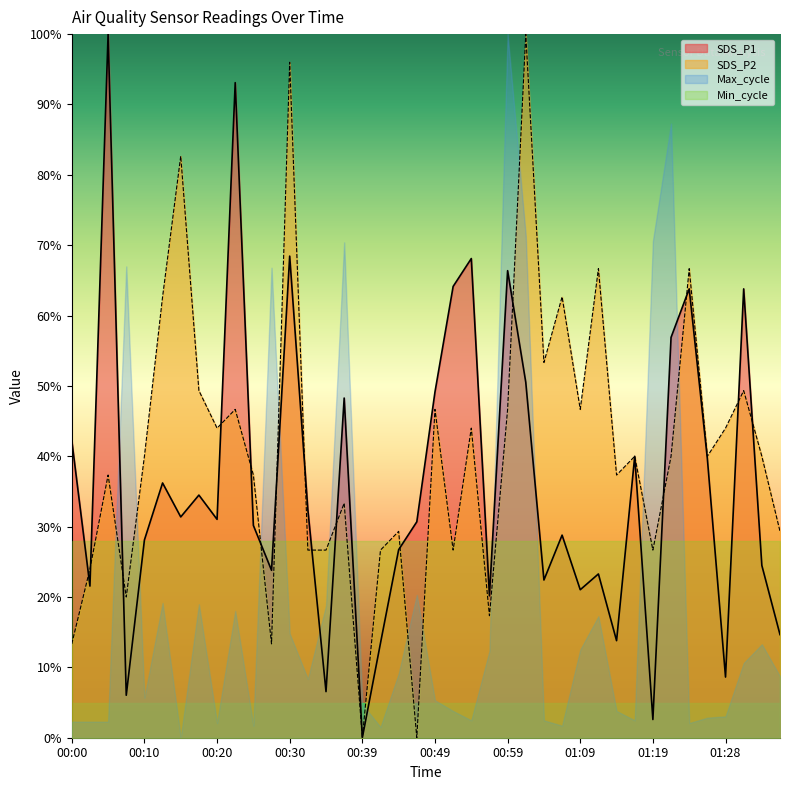

What is the sum of the SDS_P1 values at 00:07 and 01:01?

56.6